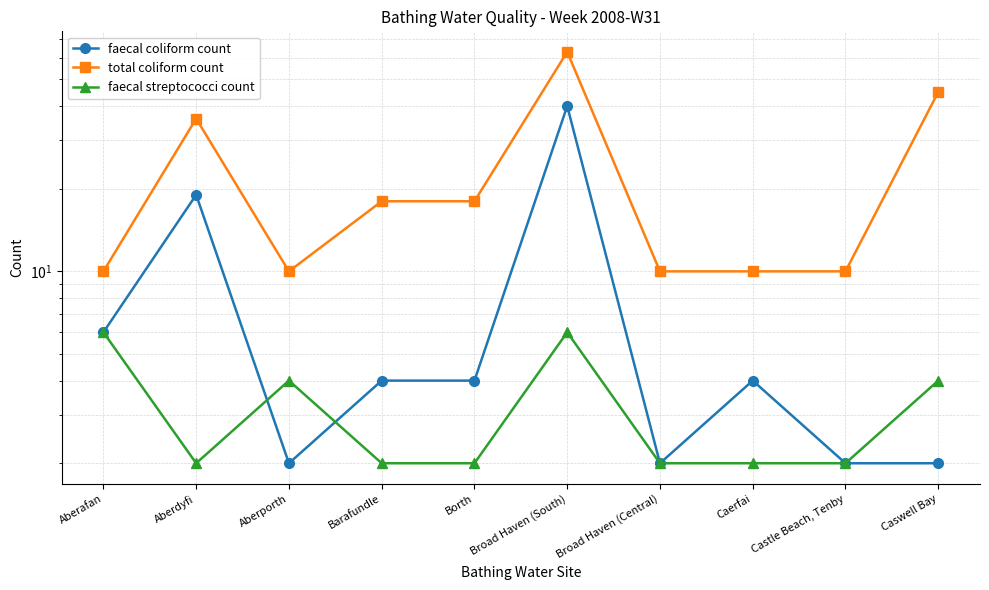

Reading left to right, what are all the values shown in this chart?

faecal coliform count: 6	19	2	4	4	40	2	4	2	2
total coliform count: 10	36	10	18	18	63	10	10	10	45
faecal streptococci count: 6	2	4	2	2	6	2	2	2	4